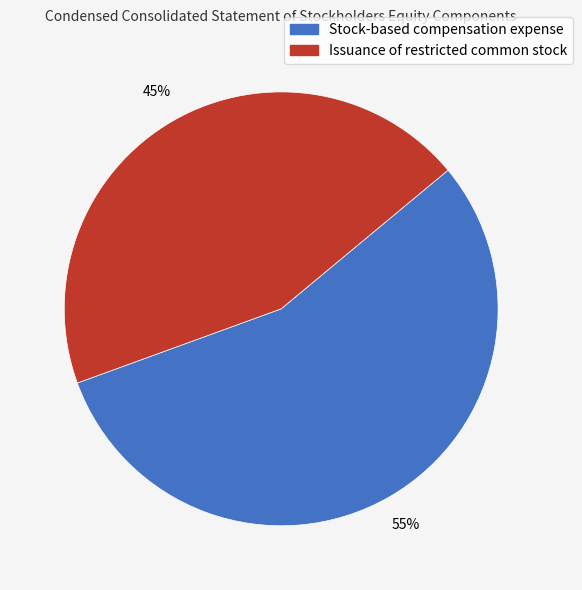

Rank the categories by value from lowest to highest.

Issuance of restricted common stock, Stock-based compensation expense